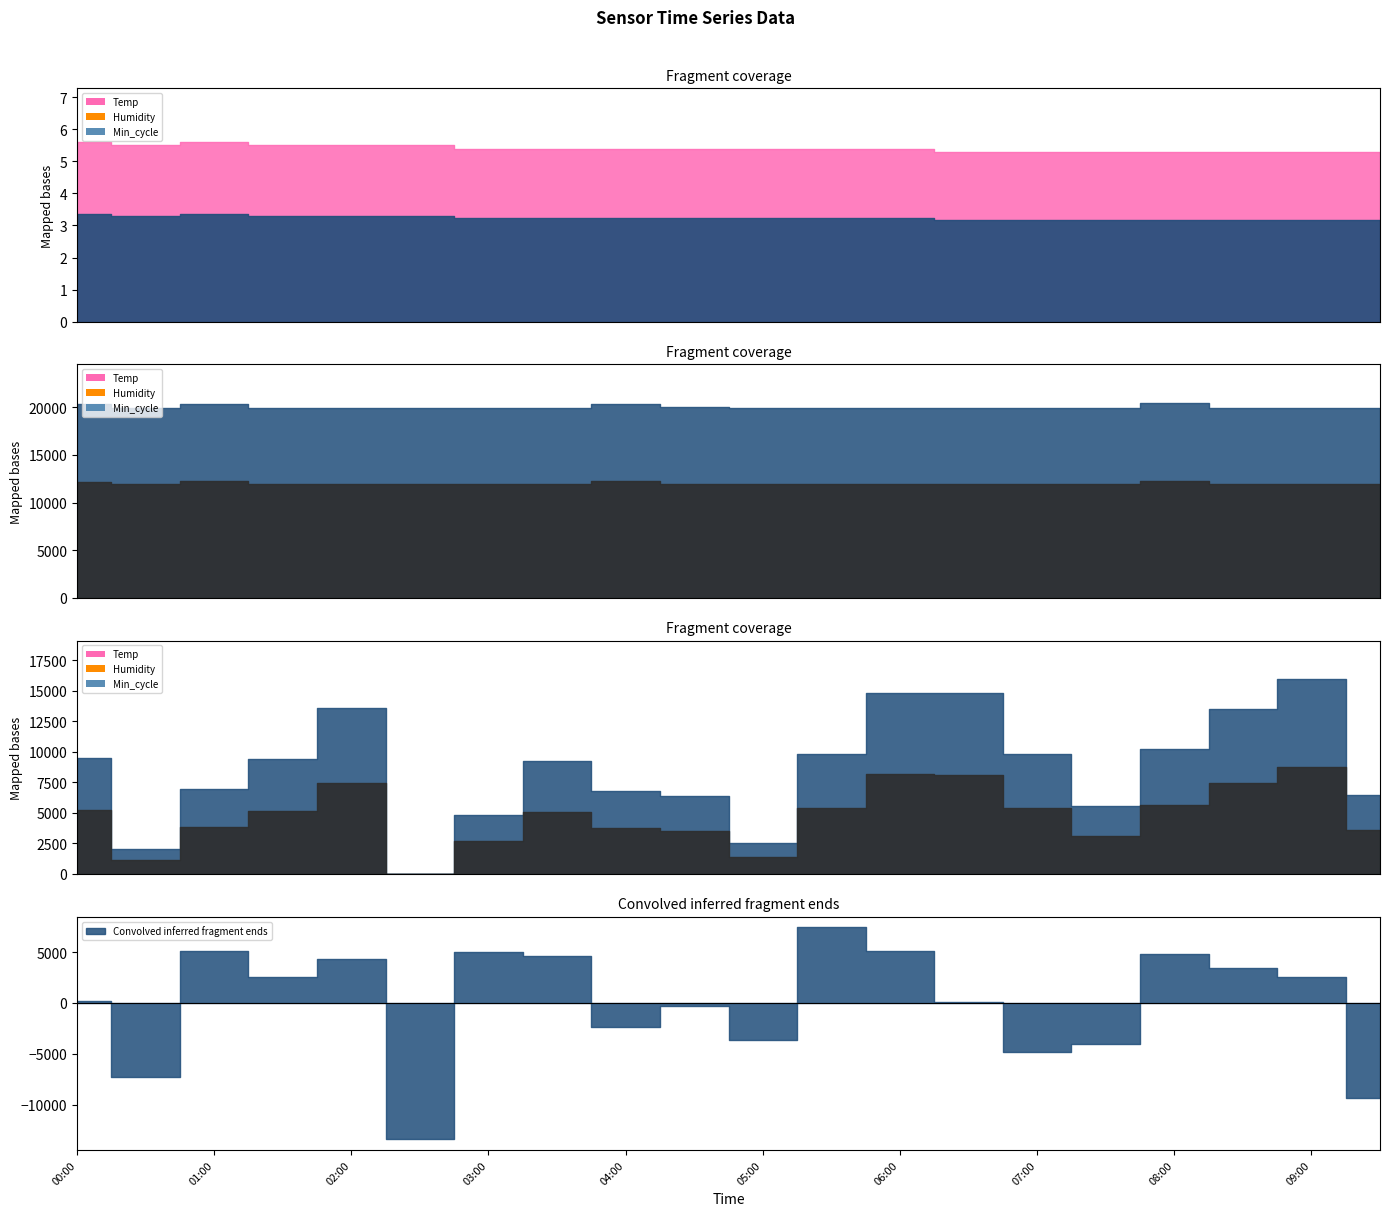

How many lines are shown in the chart?

5